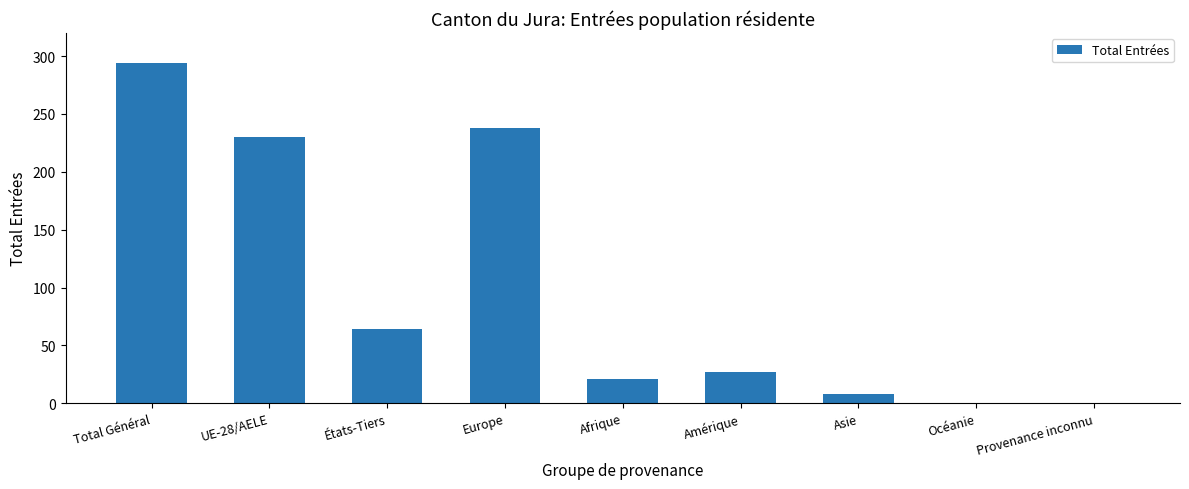

Reading left to right, what are all the values shown in this chart?

Total Général=294	UE-28/AELE=230	États-Tiers=64	Europe=238	Afrique=21	Amérique=27	Asie=8	Océanie=0	Provenance inconnu=0